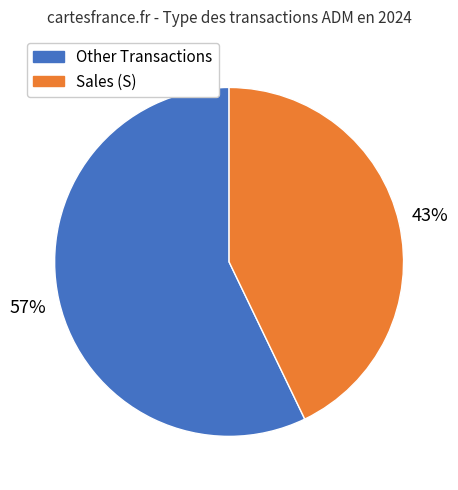

How many slices are in this pie chart?

2